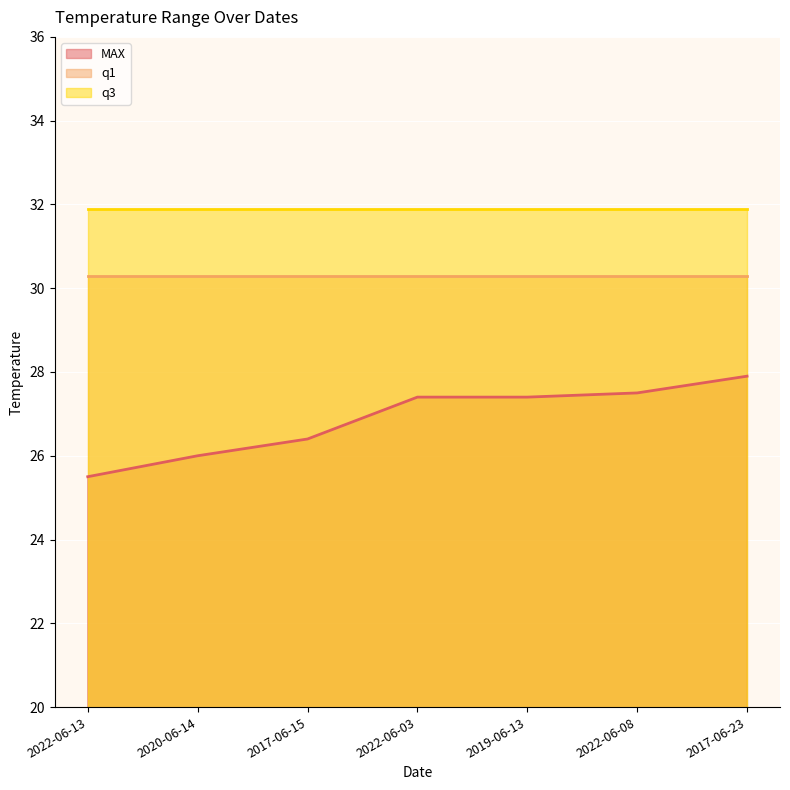

What is the sum of all q1 values?

212.1